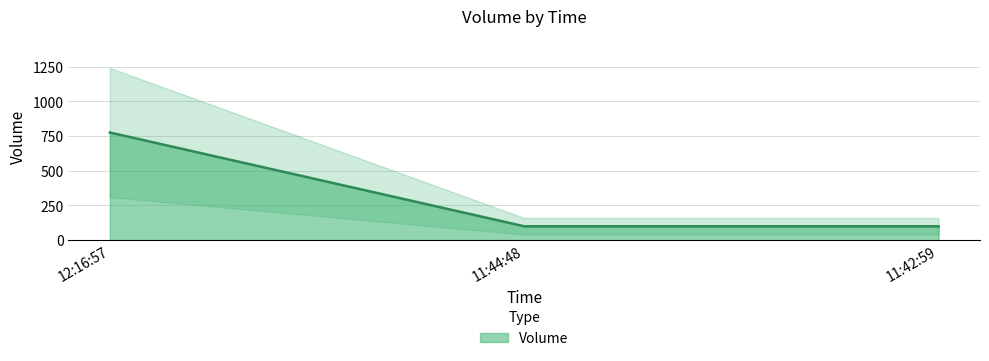

Is it true that the value at 12:16:57 is 331?

False